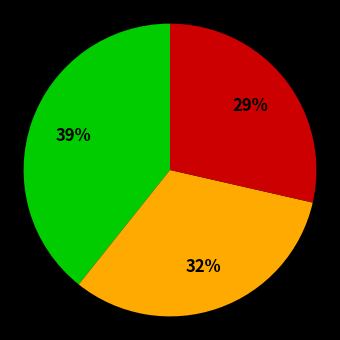

Is there any slice that represents more than half of the pie?

No